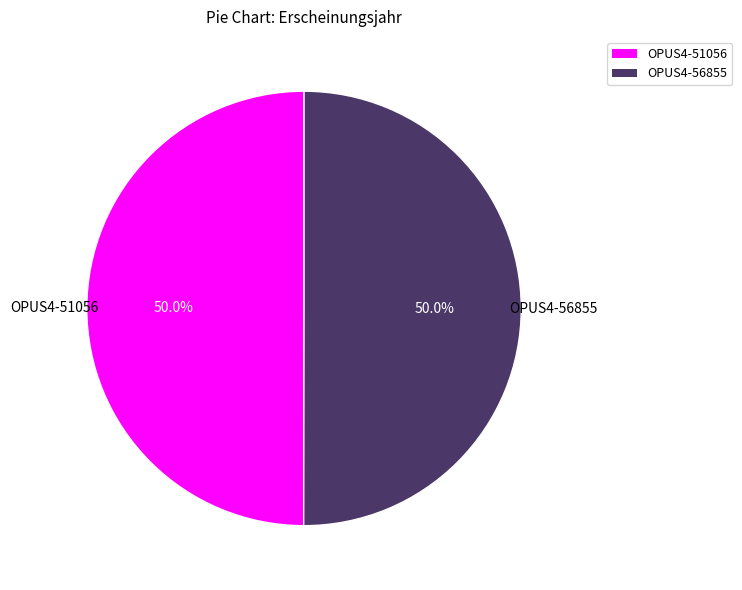

Is it true that OPUS4-56855 is 50% of the pie?

True